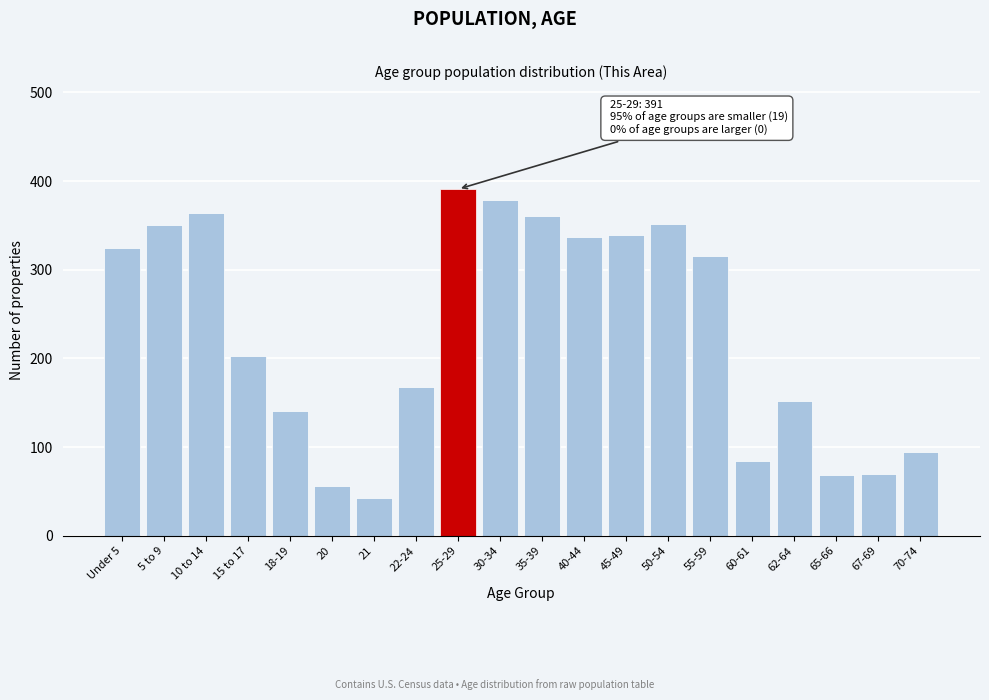

Where is the data nearest to the value 217?

15 to 17